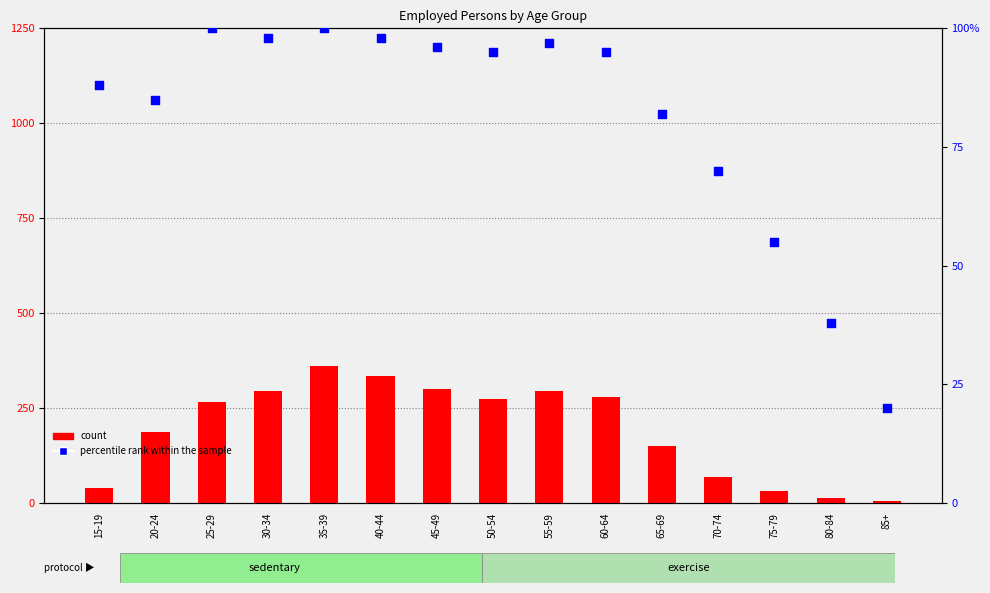

At which category is the sum across all series the highest?

35-39